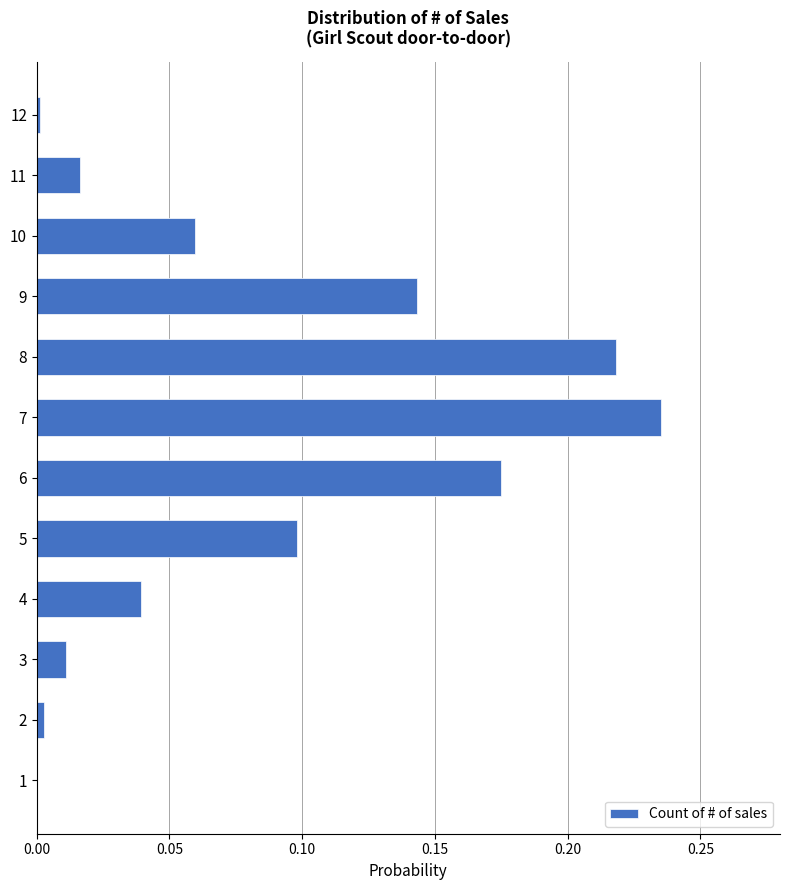

At which category does the chart reach its peak across all series?

7